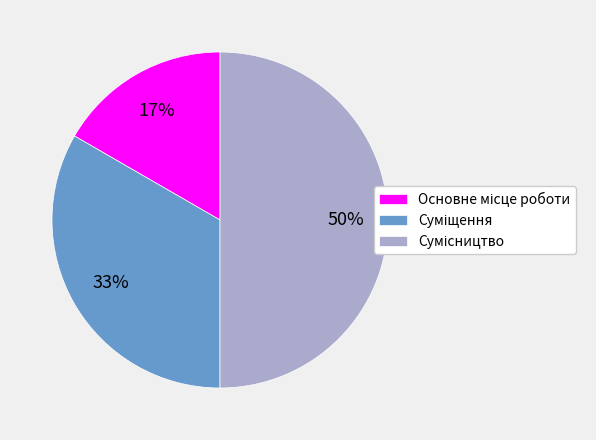

To the nearest percent, what is the difference between the largest and smallest slice percentages?

33%